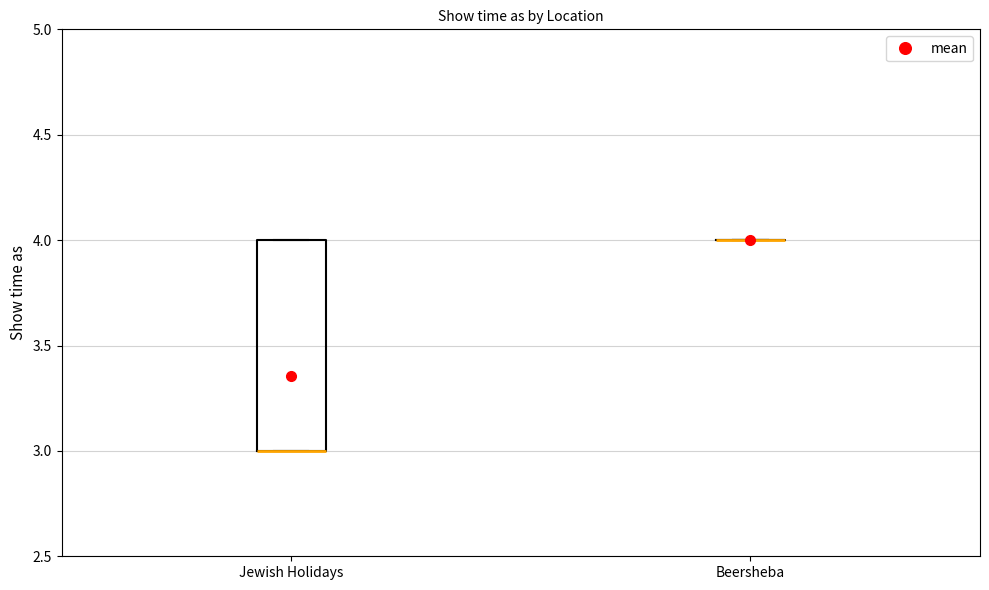

Reading left to right, transcribe this box plot: for each box, give where its median line is, the range the box spans, and where its two whiskers end, as read against the y-axis. The values are not printed on the chart, so give them approximately, as read against the axis.

Jewish Holidays: median 3 (drawn on the box's lower edge), box 3 to 4, whiskers 3 to 4
Beersheba: box collapsed to a line at 4, whiskers 4 to 4